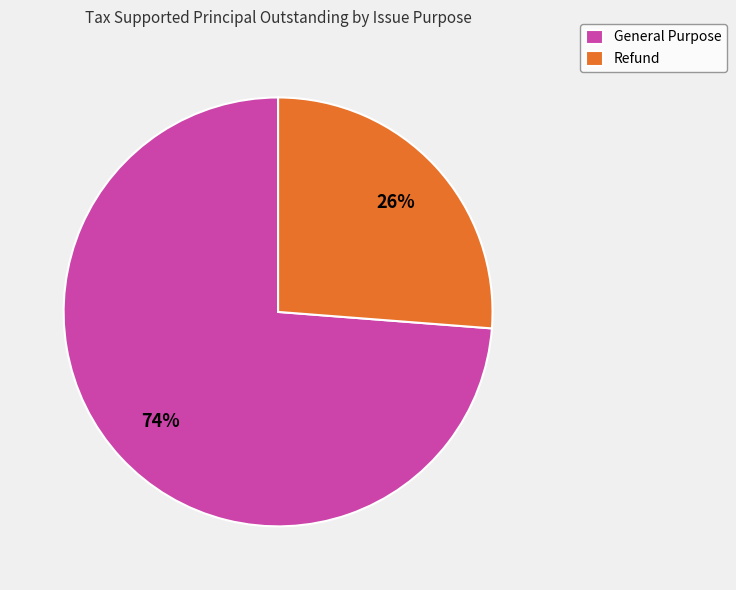

To the nearest percent, what is the combined percentage of Refund and General Purpose?

100%